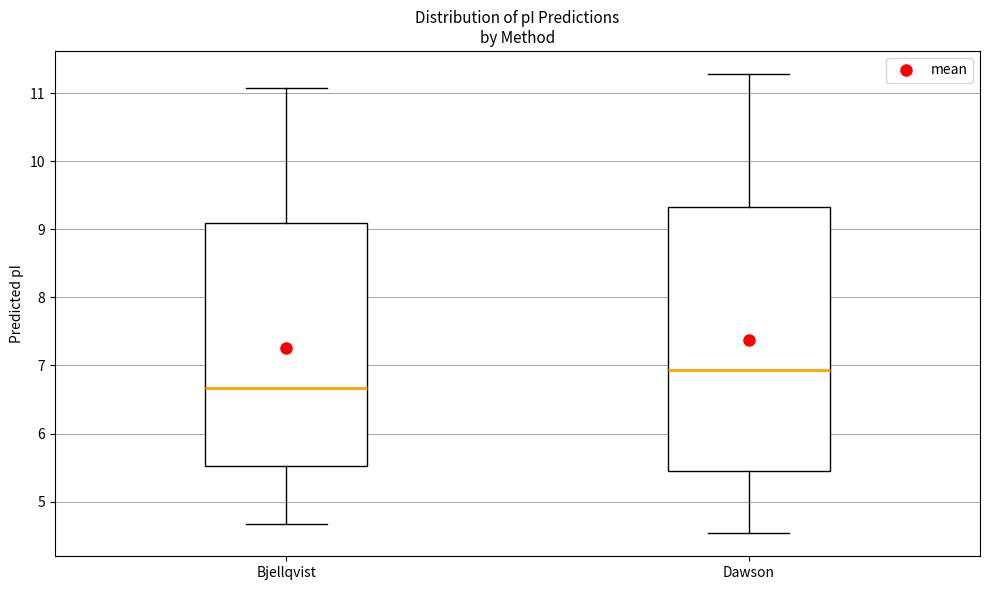

Comparing the boxes themselves (not the whiskers), which one is the tallest?

Dawson